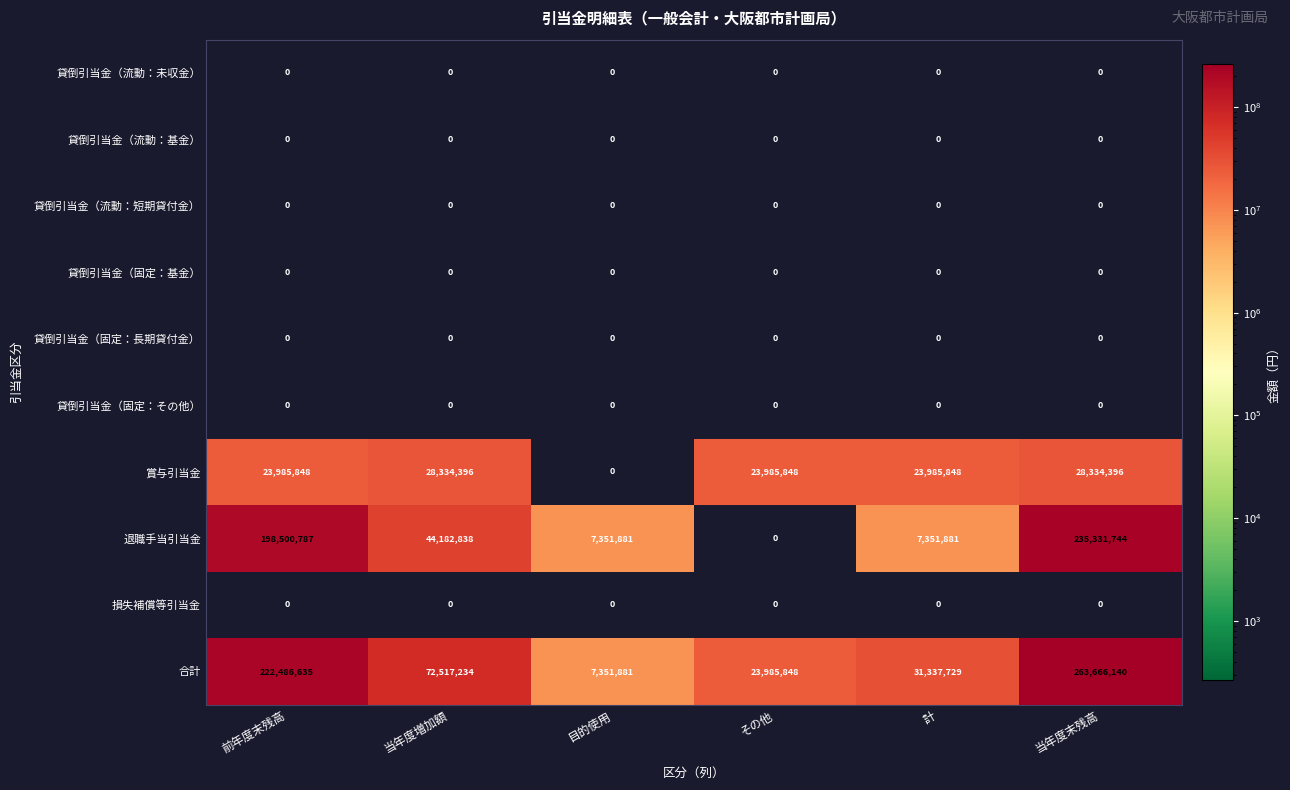

The value of 退職手当引当金 at 計 is 7351881. True or false?

True